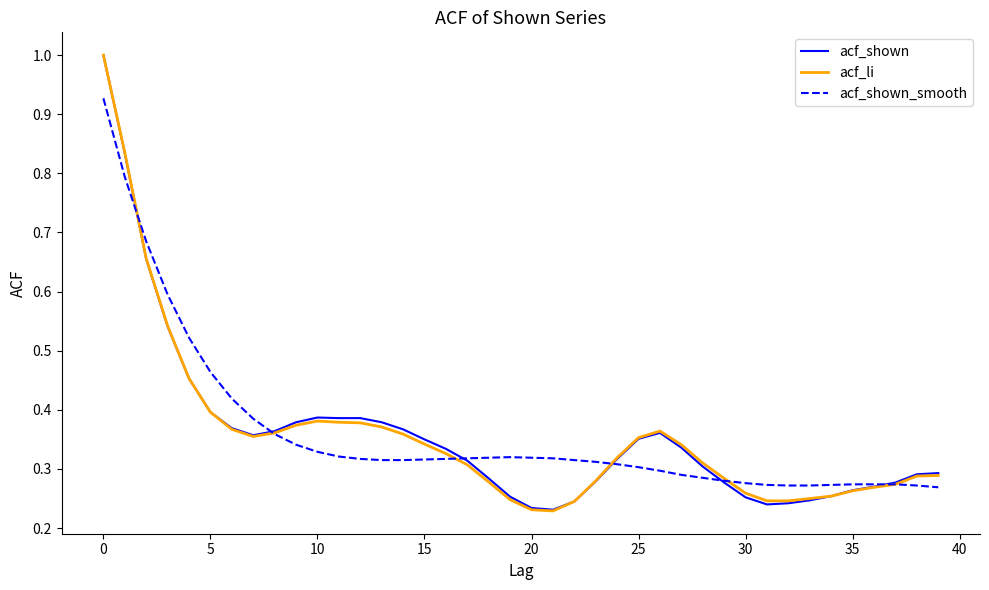

What are all the series names shown in the legend?

acf_shown, acf_li, acf_shown_smooth